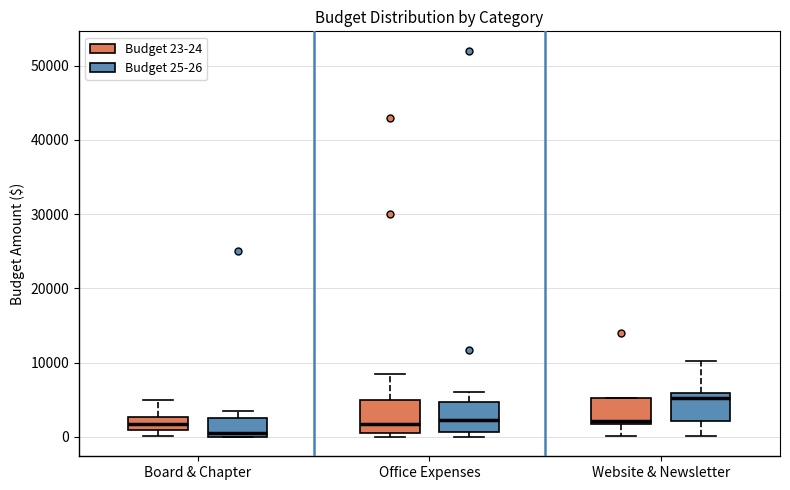

Where is the upper edge of the box for Website & Newsletter (Budget 23-24) on the y-axis? The values are not printed on the chart, so give them approximately, as read against the axis.

5000